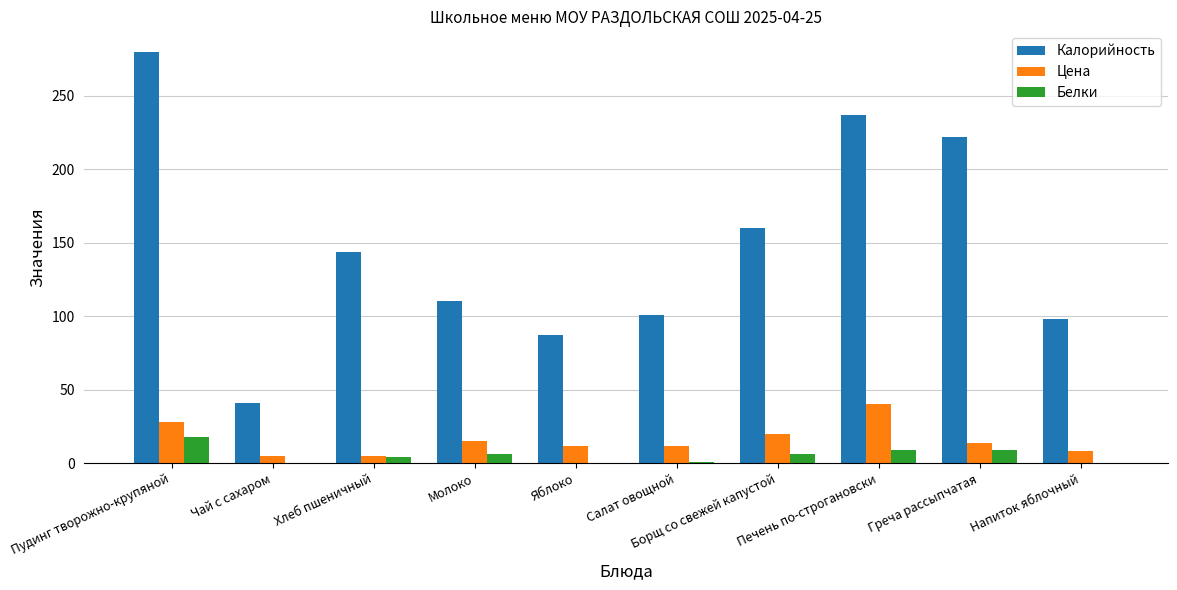

What value does the Калорийность series have at Борщ со свежей капустой?

160.0